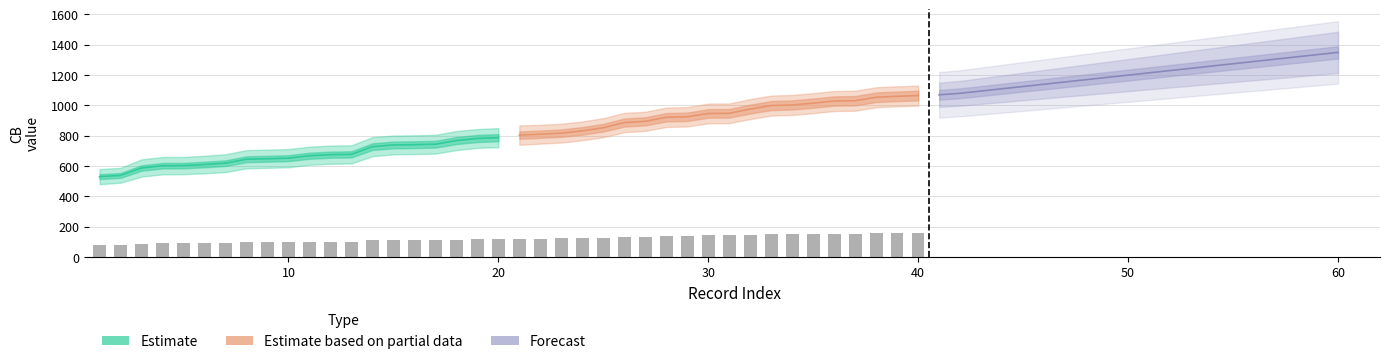

How many series are shown in this chart?

3